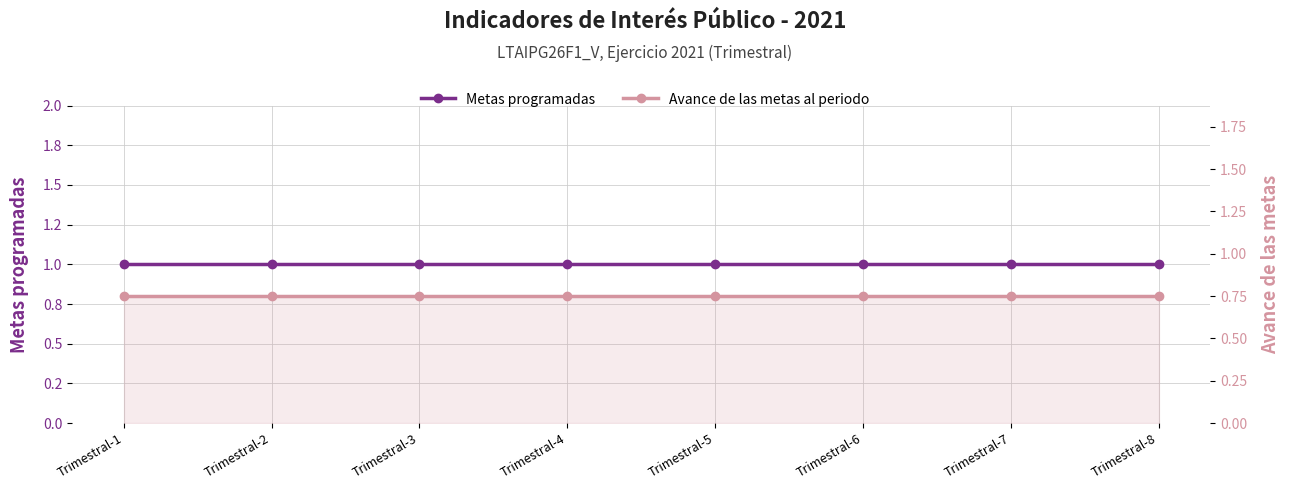

True or false: Avance de las metas al periodo has more than 1 interior local peaks.

False